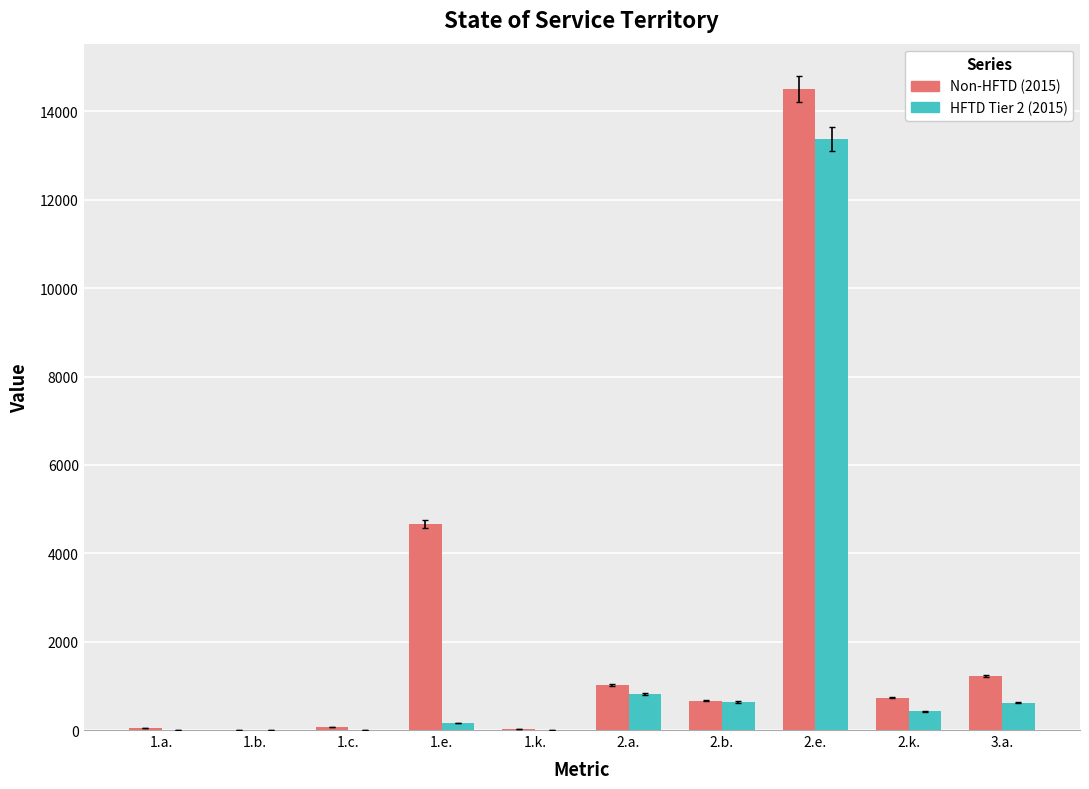

What is the maximum value for Non-HFTD (2015)?

14505.0